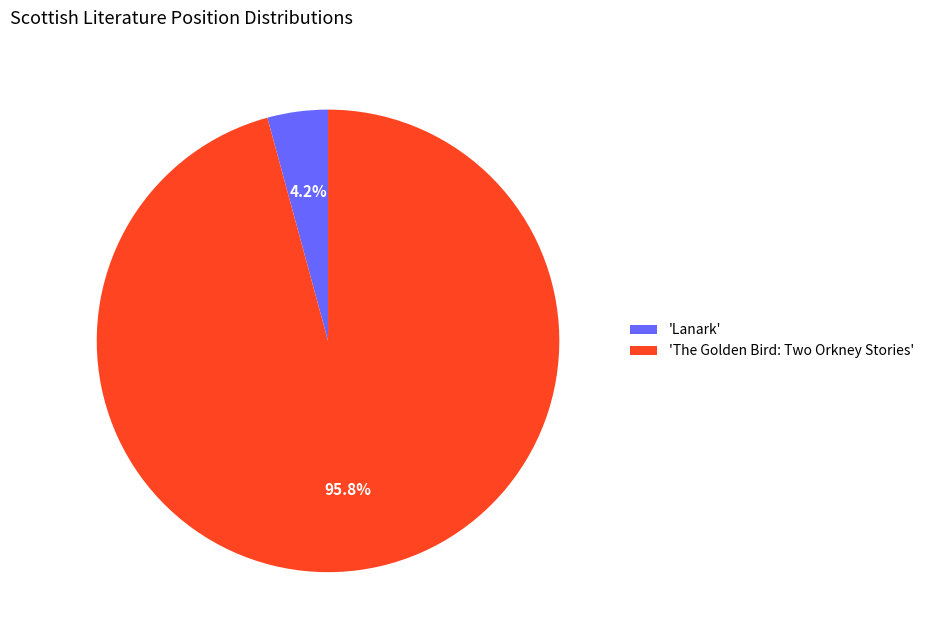

Is there any slice that represents more than half of the pie?

Yes